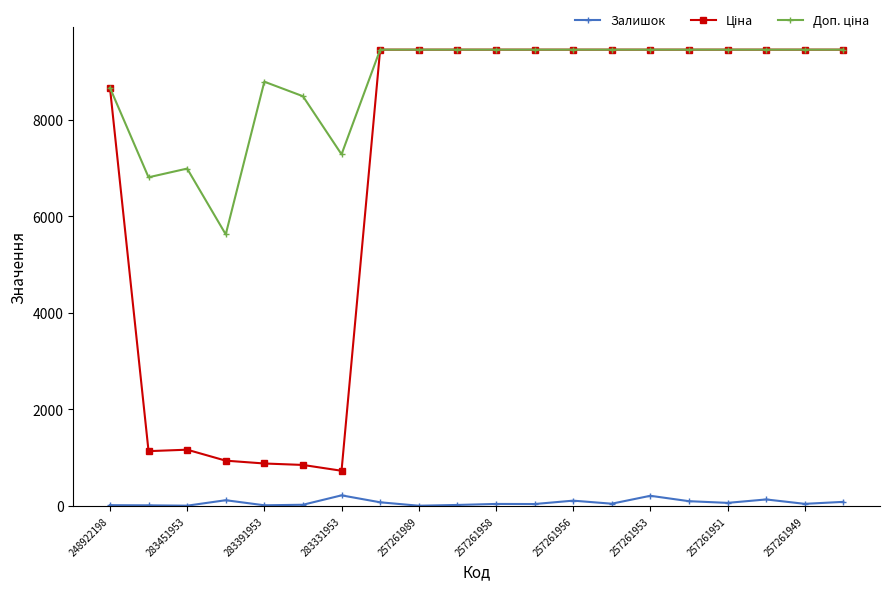

At how many categories does at least one series exceed 3178?

20